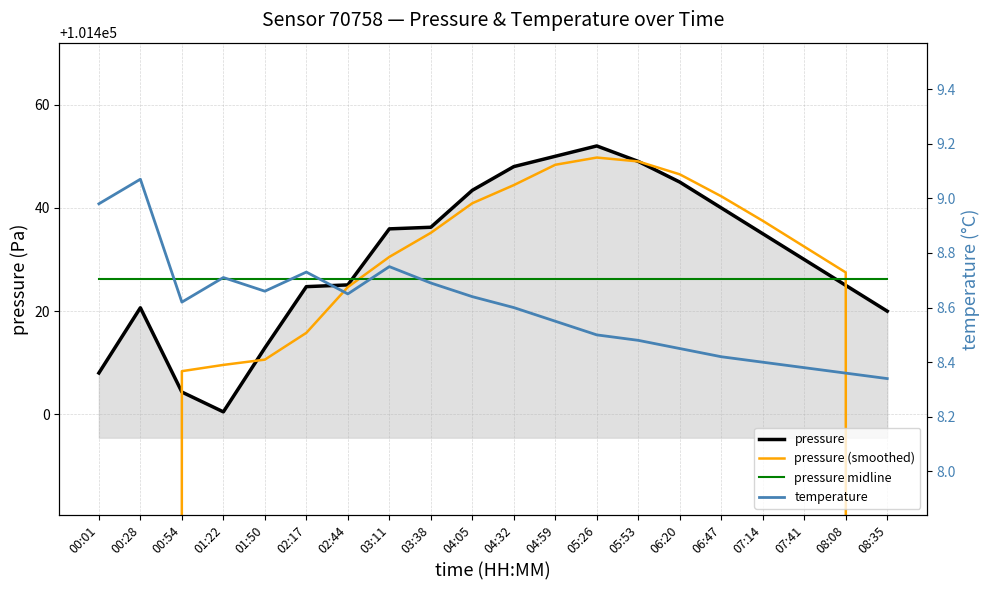

What is the sum of all pressure values?

2028605.9